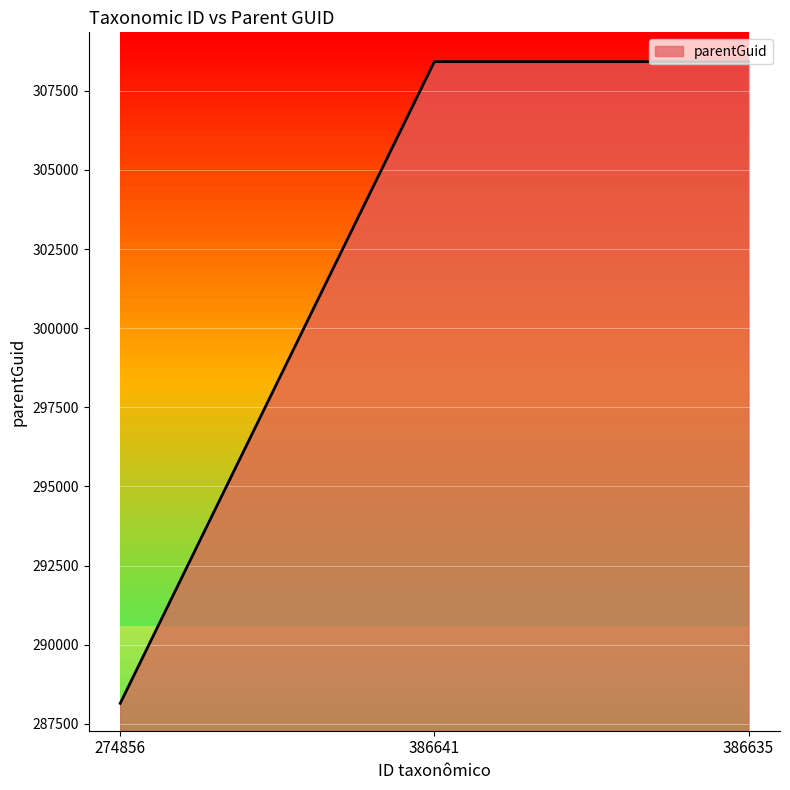

True or false: the data shows 443812 at 386641.

False